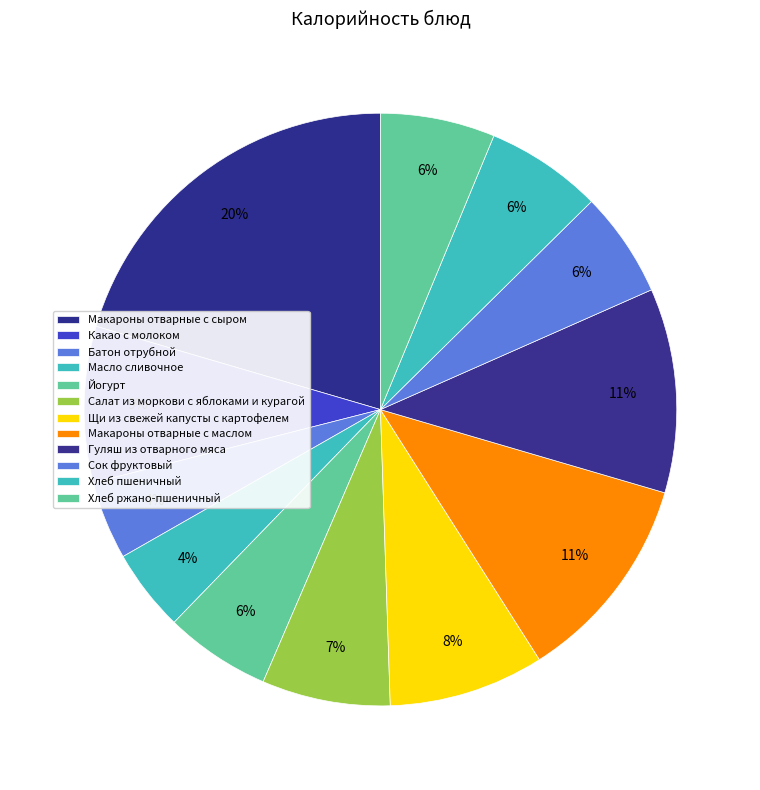

Is it true that Какао с молоком is 1% of the pie?

False